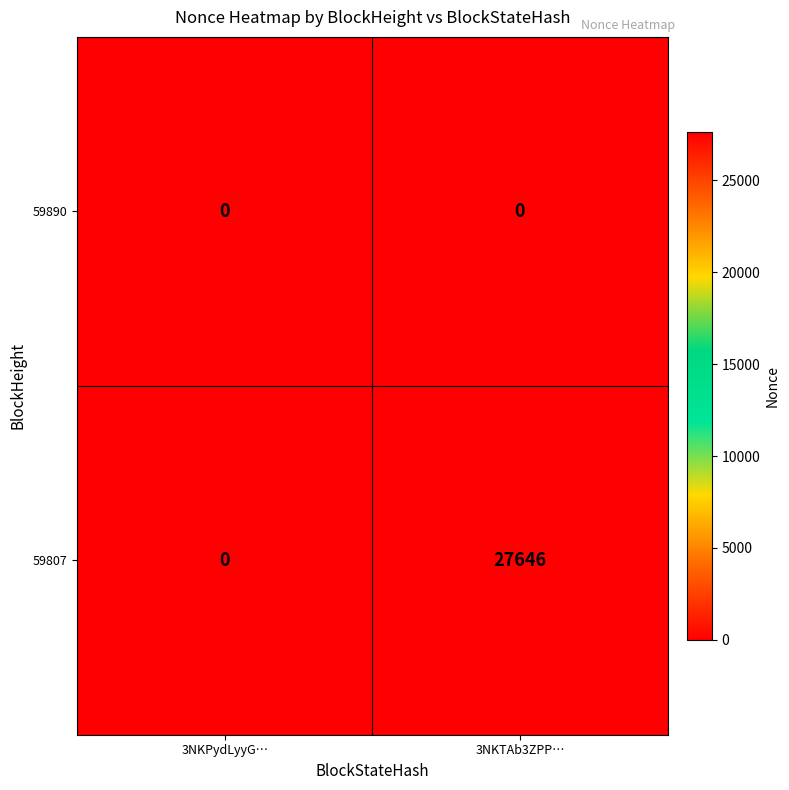

List the series in order of their overall mean, lowest first.

59890, 59807